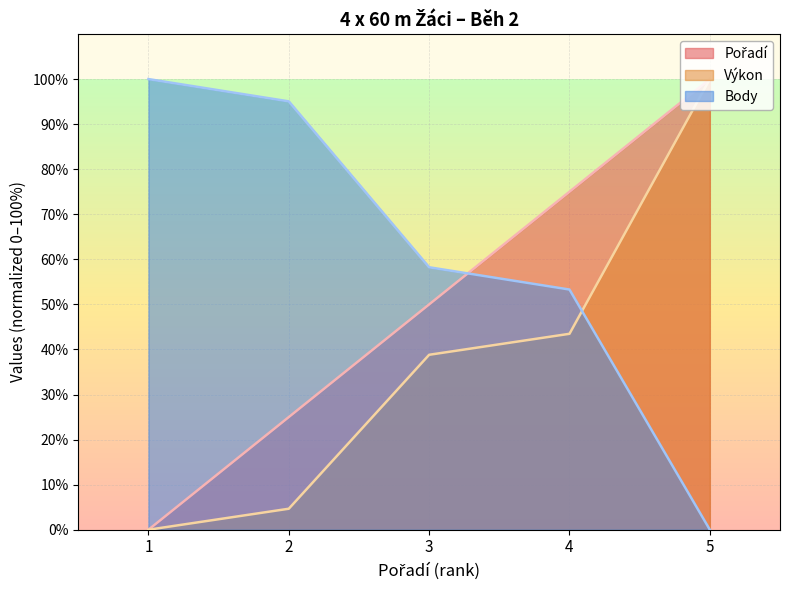

True or false: Pořadí and Výkon cross at least once.

False